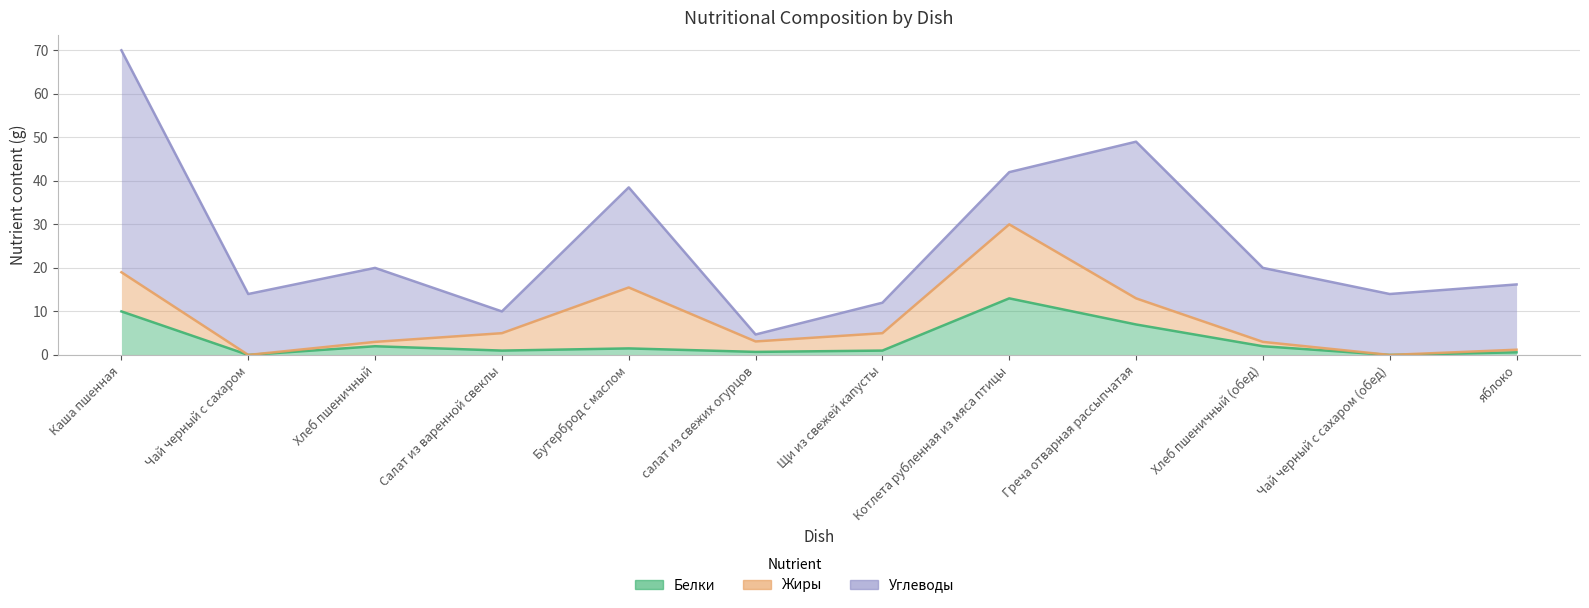

Which category has the lowest value in the Жиры series?

Чай черный с сахаром